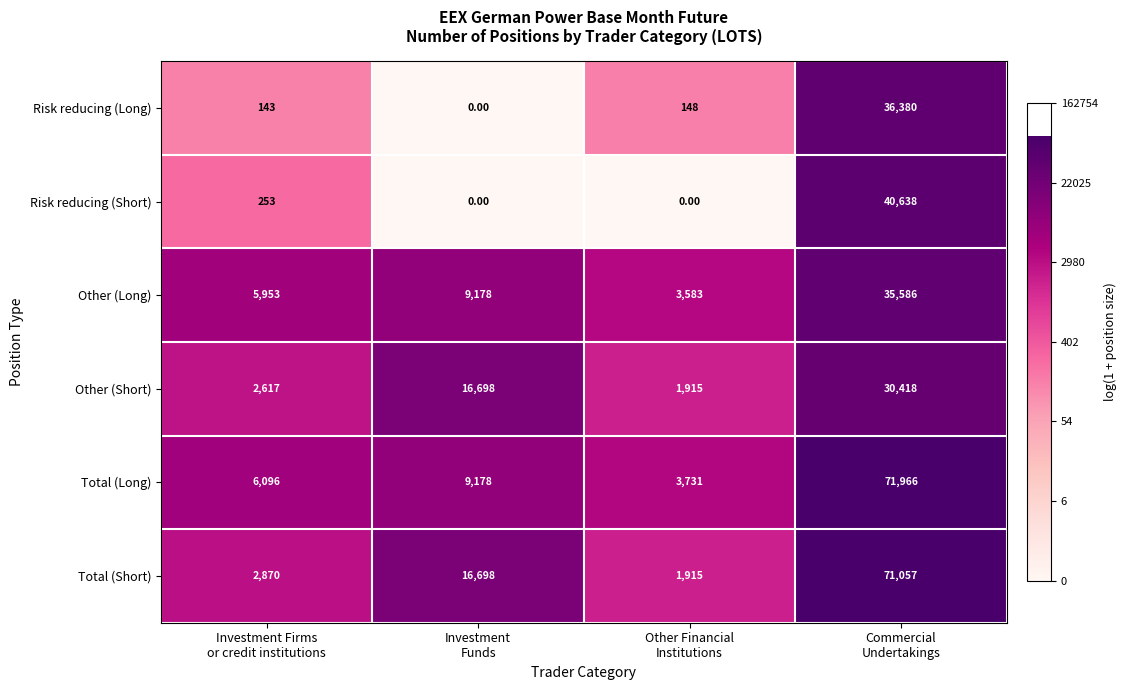

Which series has the largest range (max minus min)?

Total (Short)